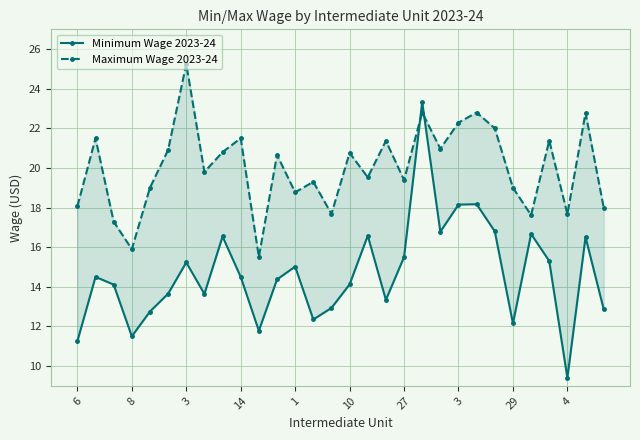

What is the label of the 23rd point from the left?

22